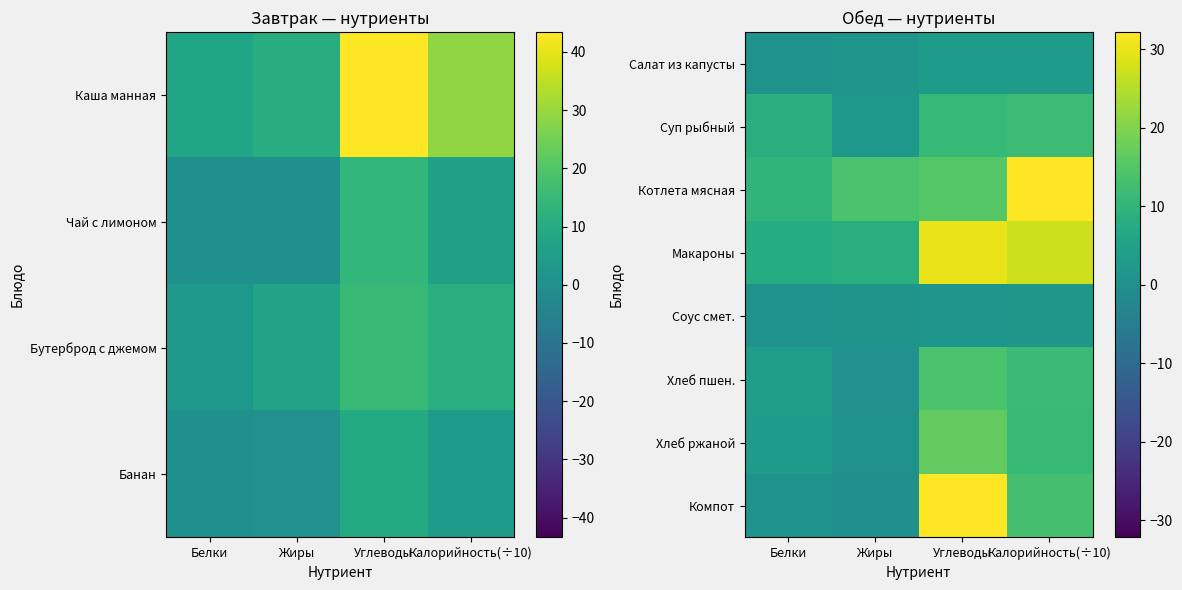

The Компот series shows 0.7 at Белки. True or false?

True